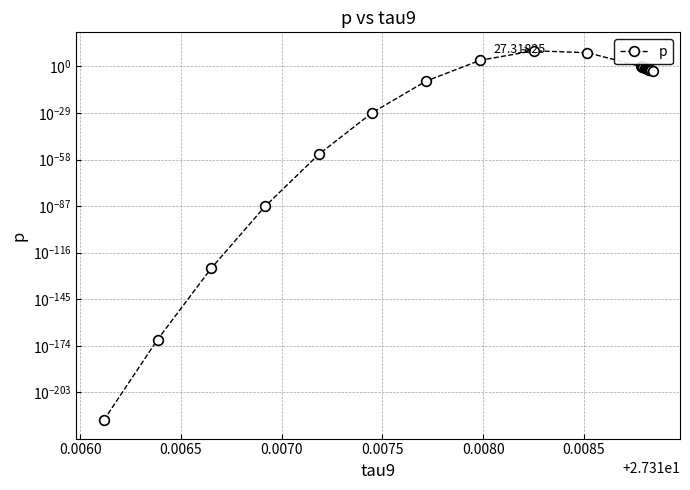

Is it true that the value at 19 is 0.0?

False